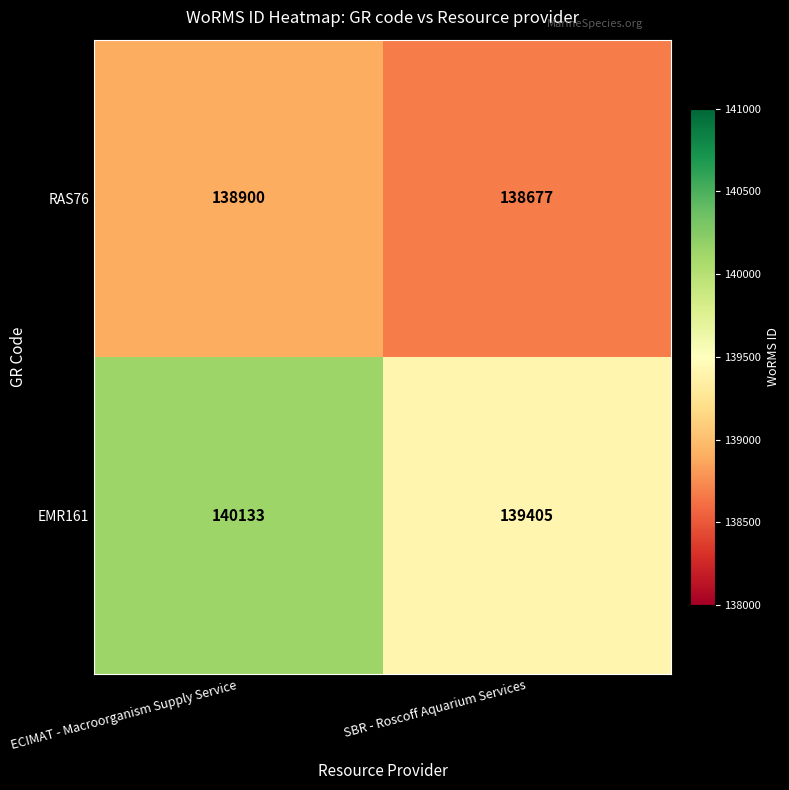

Which series changed the most between ECIMAT - Macroorganism Supply Service and SBR - Roscoff Aquarium Services?

EMR161